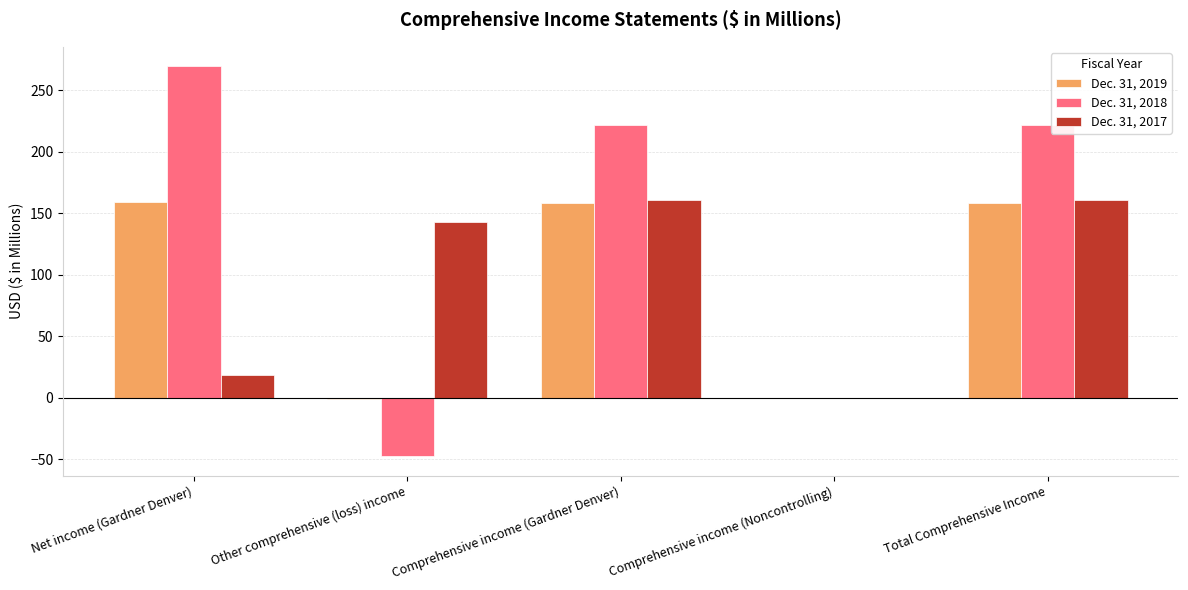

How many values in the Dec. 31, 2019 series exceed 158?

3